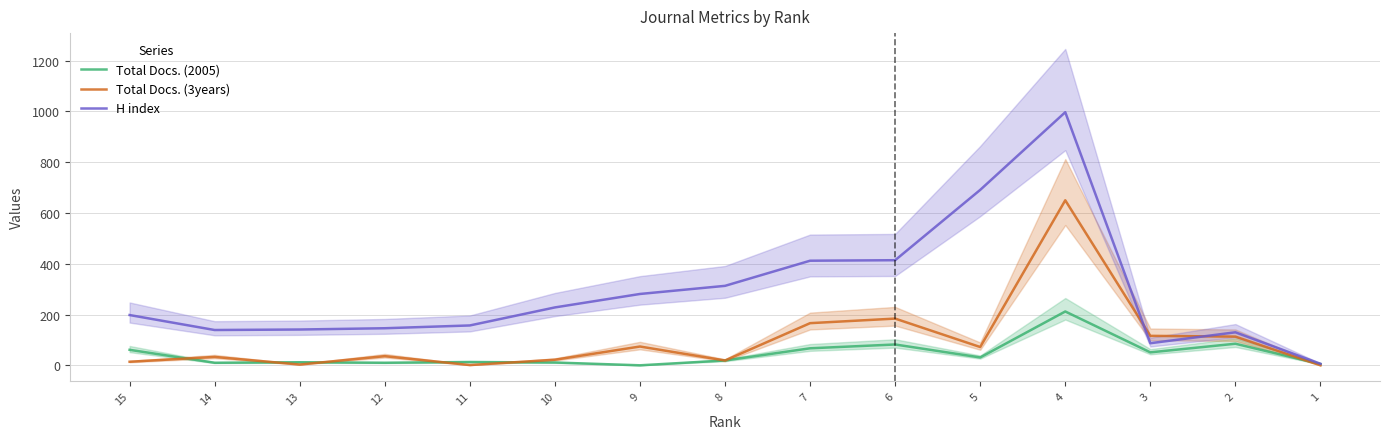

List the series in order of their overall mean, highest first.

H index, Total Docs. (3years), Total Docs. (2005)